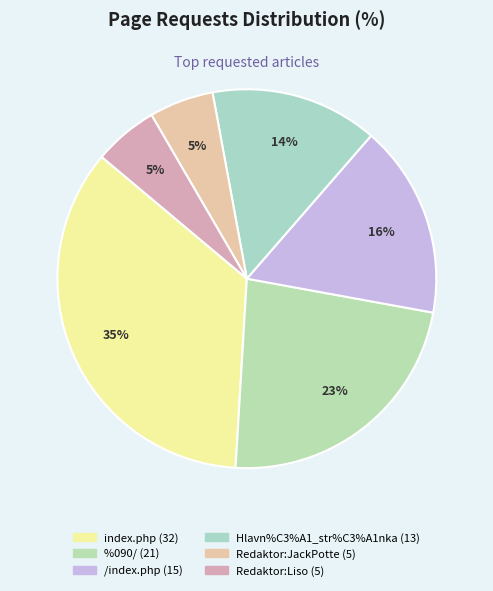

To the nearest percent, what is the combined percentage of Redaktor:JackPotte and index.php?

41%